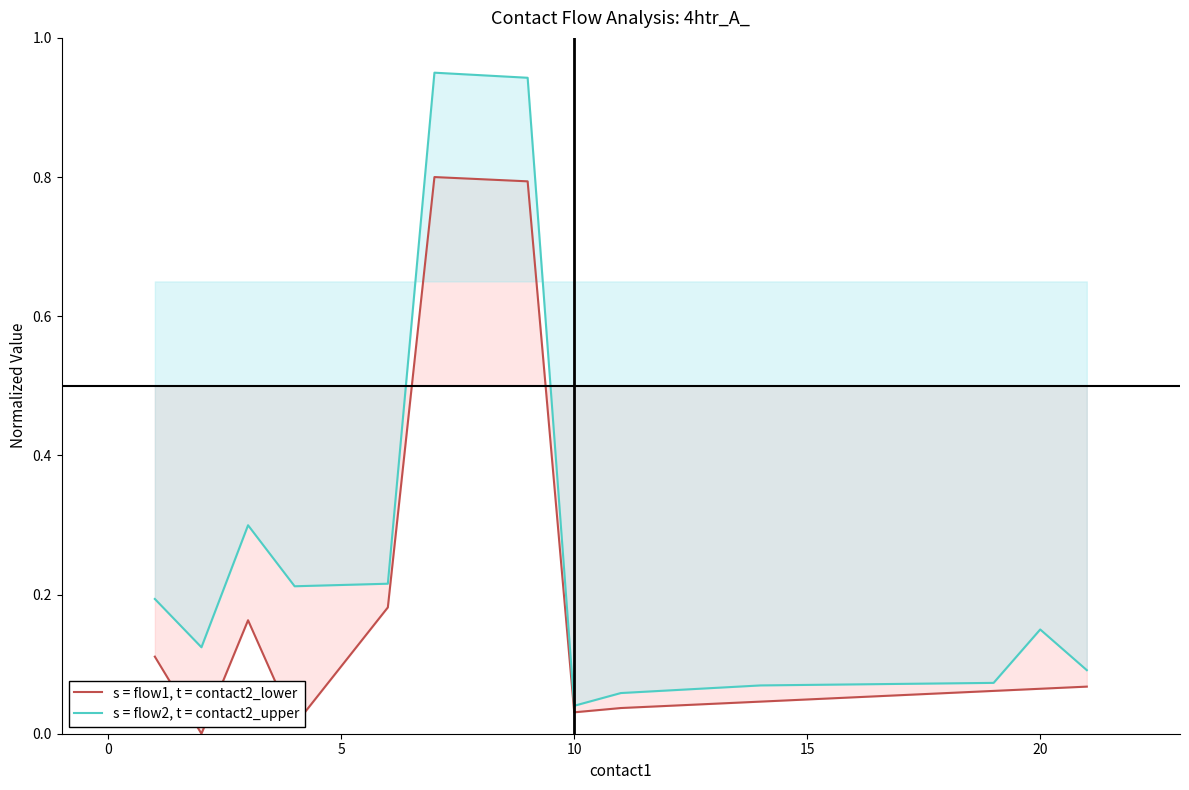

How many lines are shown in the chart?

2